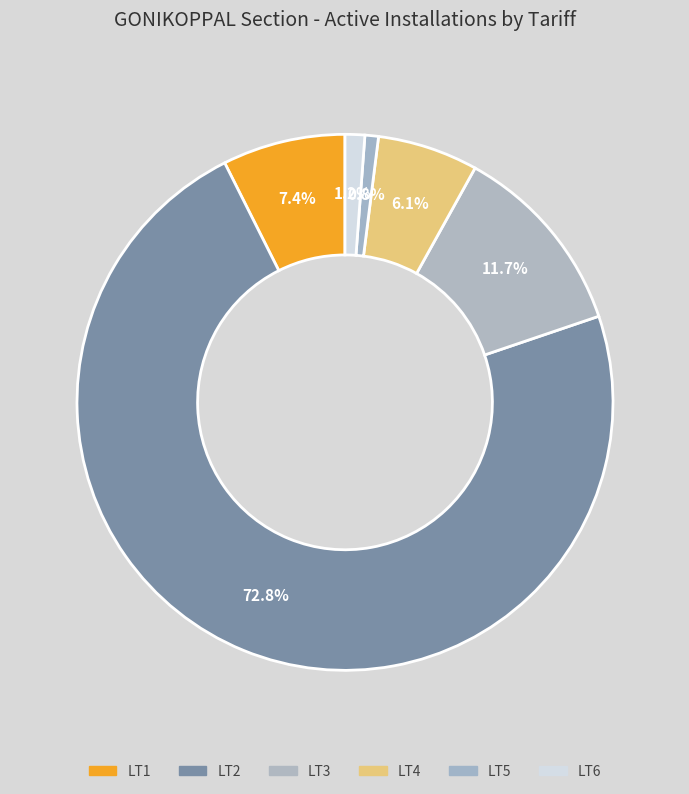

To the nearest percent, what portion does LT3 represent?

12%